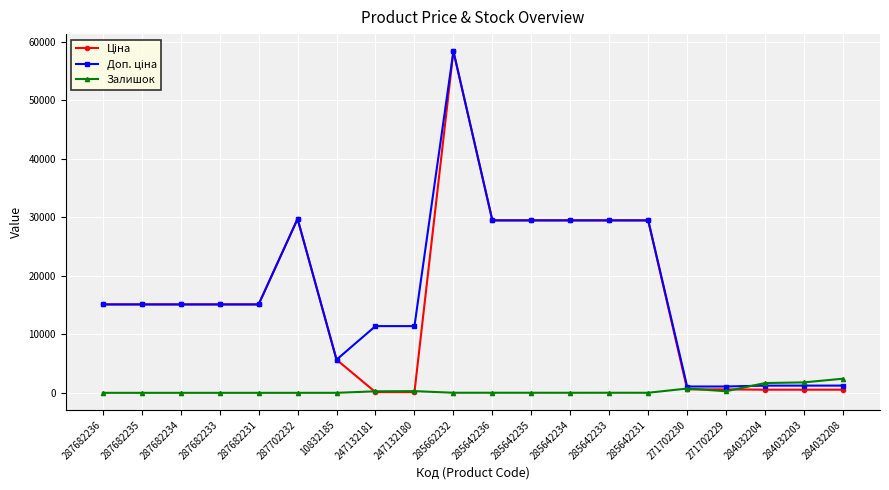

What is the greatest value displayed?

58426.5